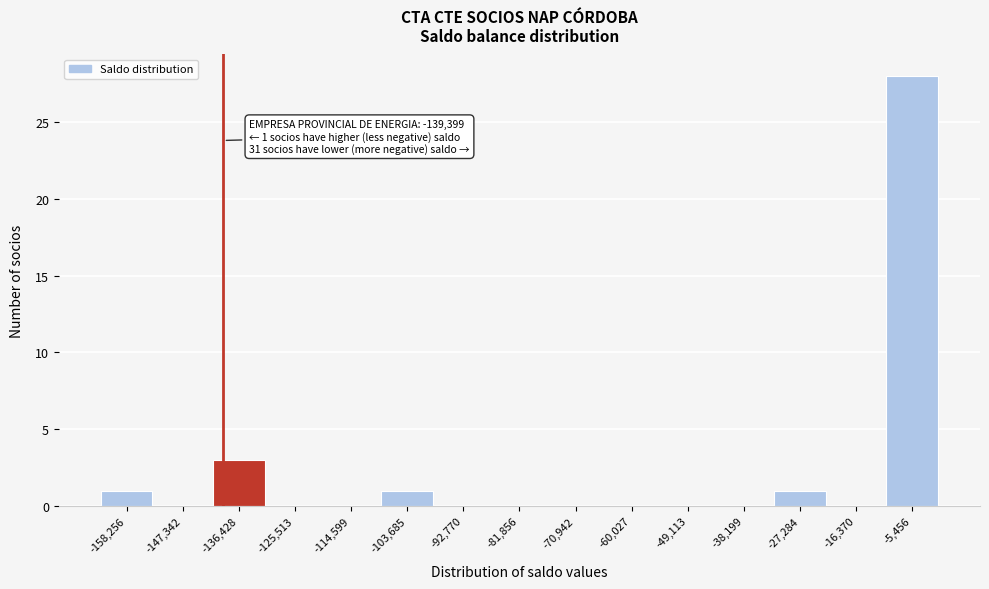

Over which range of the x-axis is the bar tallest?

-10000 to 0